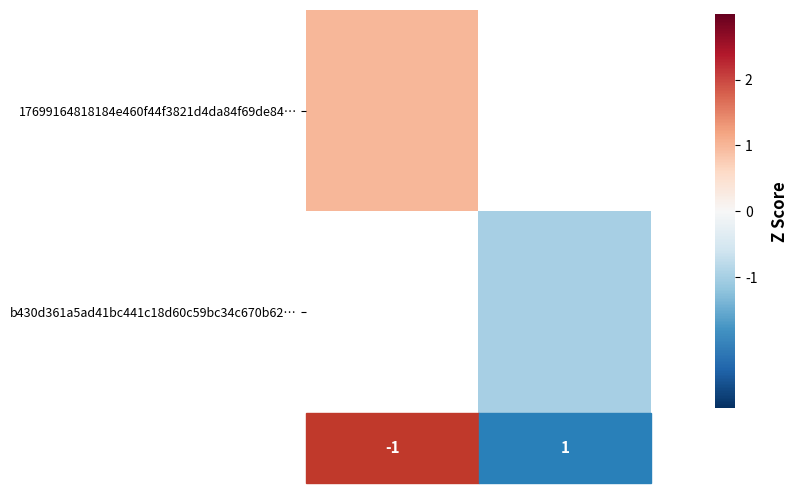

Which label corresponds to the smallest value in the chart?

1